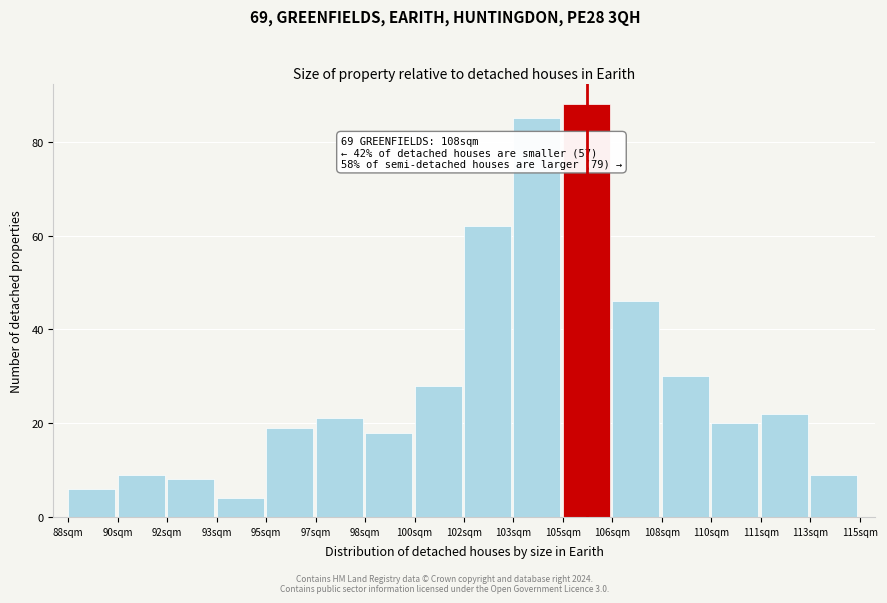

Reading right to left, list all the values displayed in this chart.

9	22	20	30	46	88	85	62	28	18	21	19	4	8	9	6